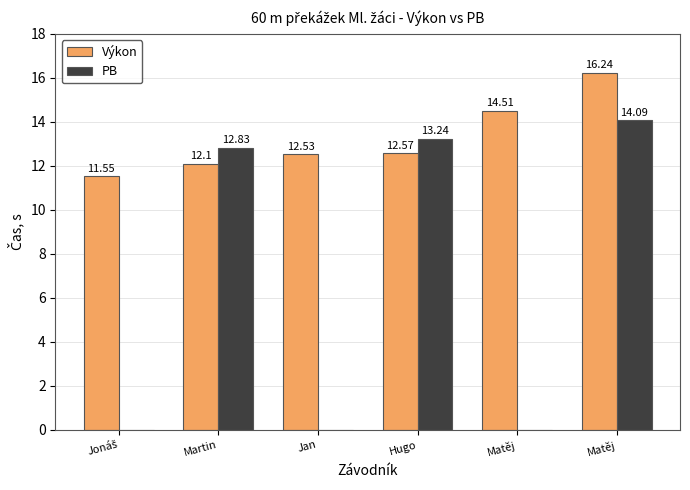

Read the PB value at Martin.

12.8